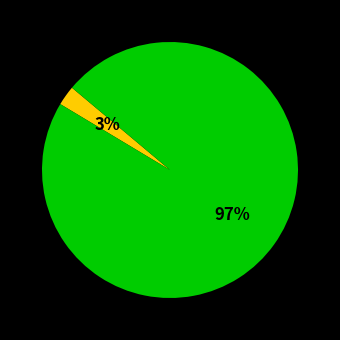

To the nearest percent, what is the average slice percentage?

50%